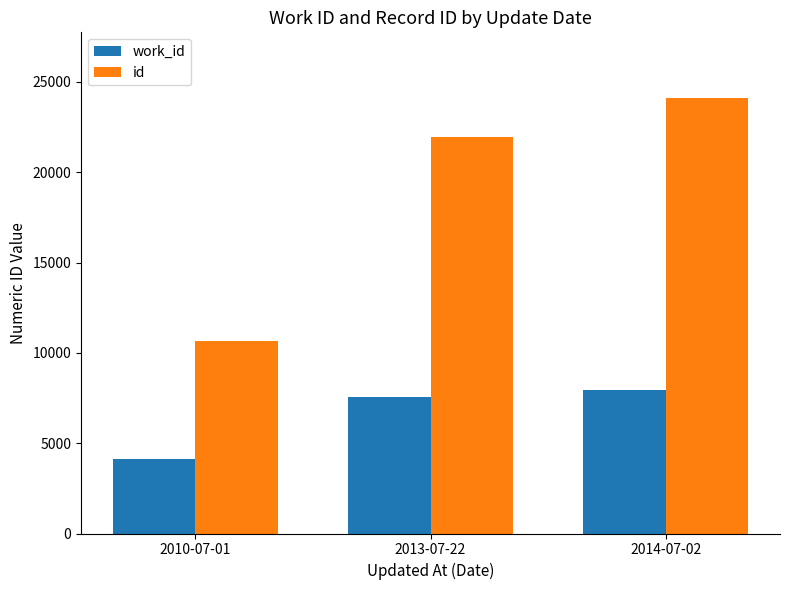

At 2013-07-22, list the series in order from smallest to largest.

work_id, id